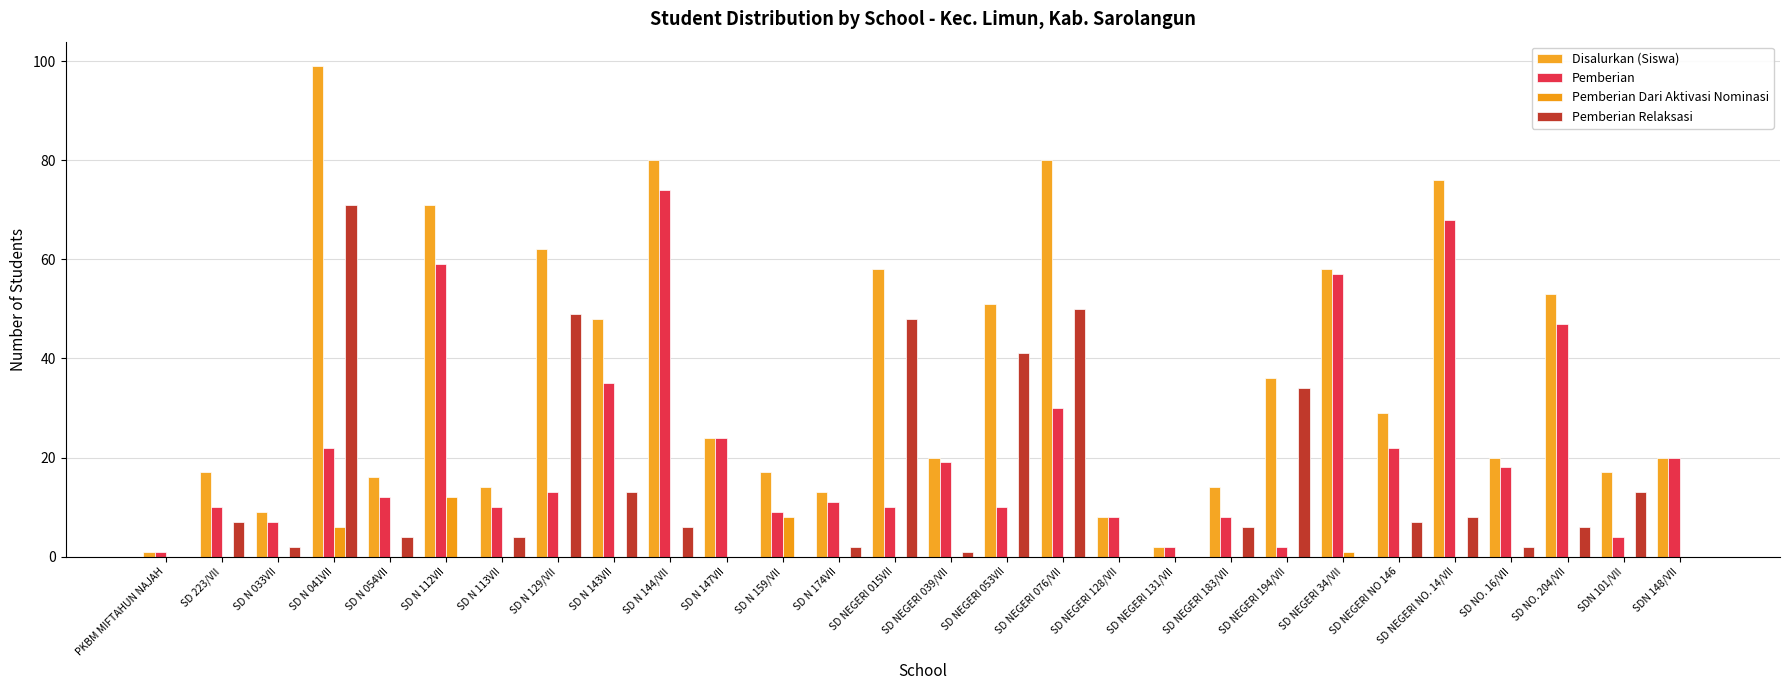

Is it true that Pemberian Dari Aktivasi Nominasi equals 0 at SD NEGERI NO. 14/VII?

True